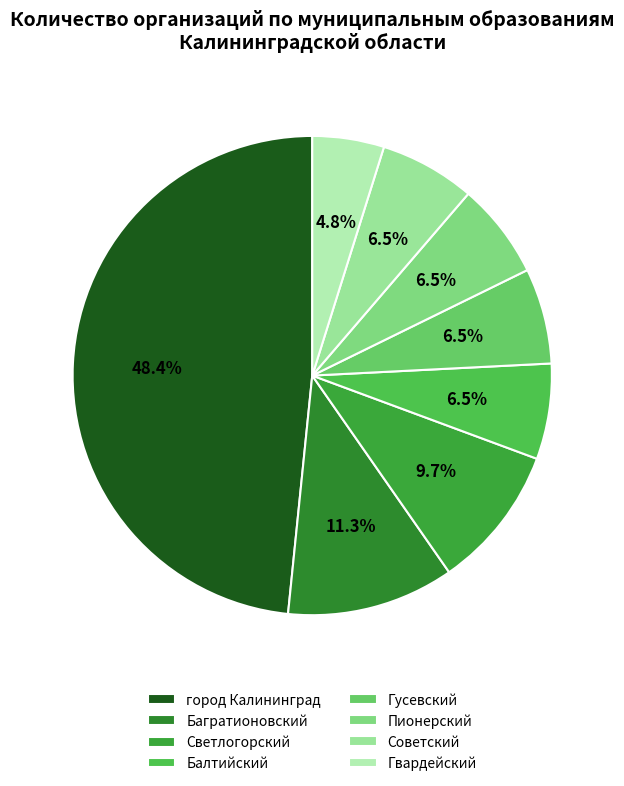

What is the smallest slice in the pie chart?

Гвардейский